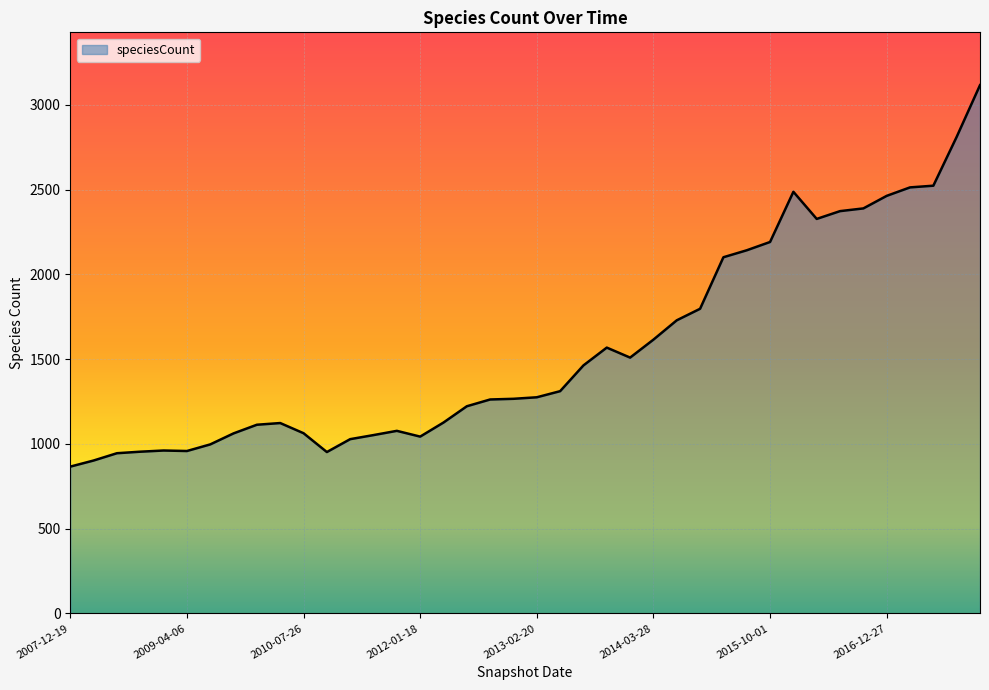

What is the greatest value displayed?

3116